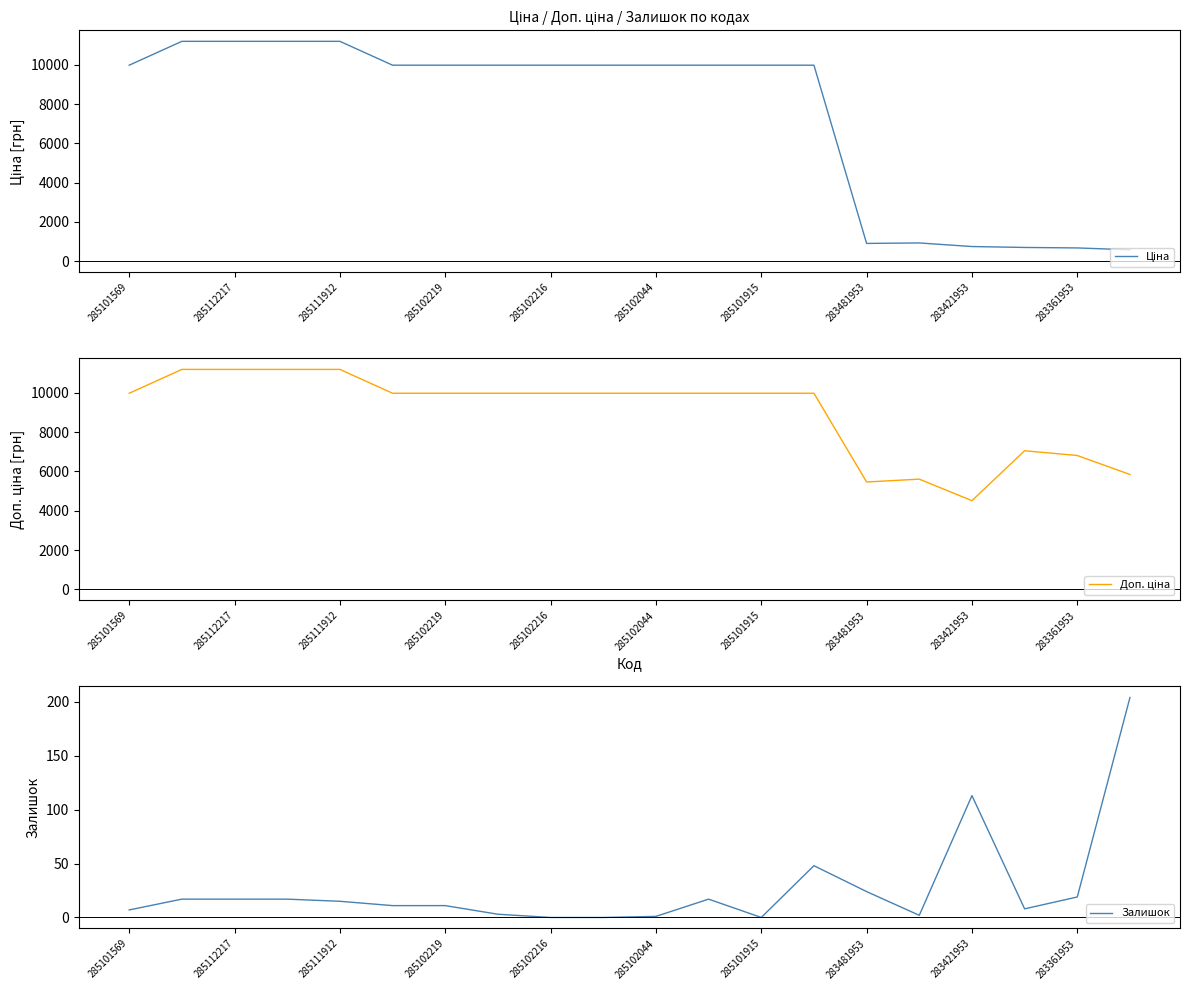

At which label is Ціна closest to 5886?

285101569